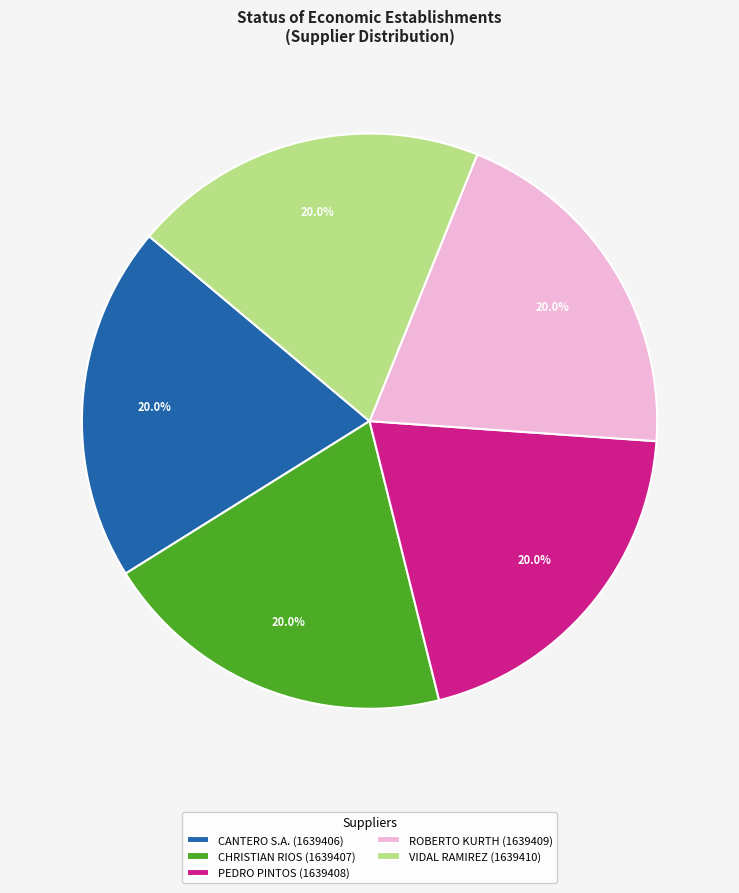

To the nearest percent, what percentage of the pie is ROBERTO KURTH?

20%